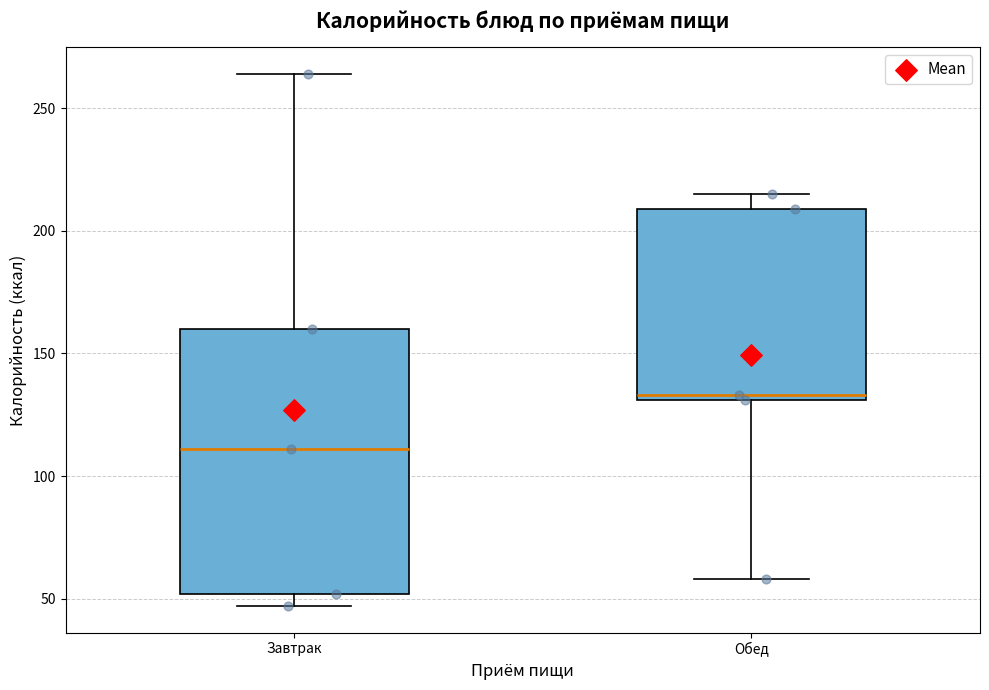

Reading left to right, read every box against the y-axis: the position of its median line, the range the box covers, and the ends of its whiskers. The values are not printed on the chart, so give them approximately, as read against the axis.

Завтрак: median 110, box 50 to 160, whiskers 45 to 265
Обед: median 135, box 130 to 210, whiskers 60 to 215